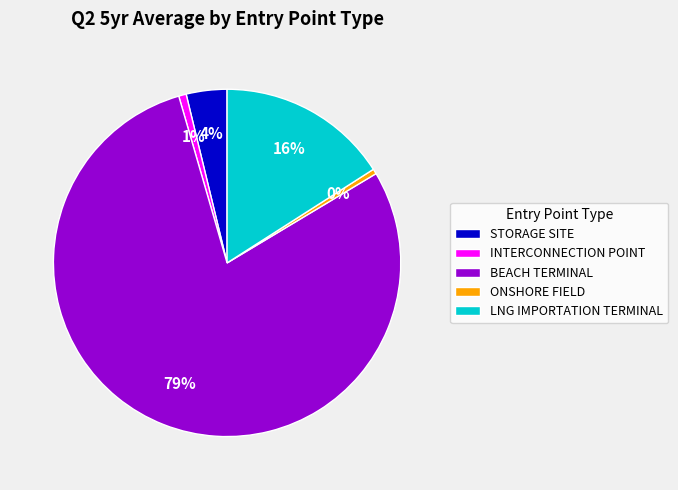

Combined, do BEACH TERMINAL and ONSHORE FIELD account for over 50%?

Yes